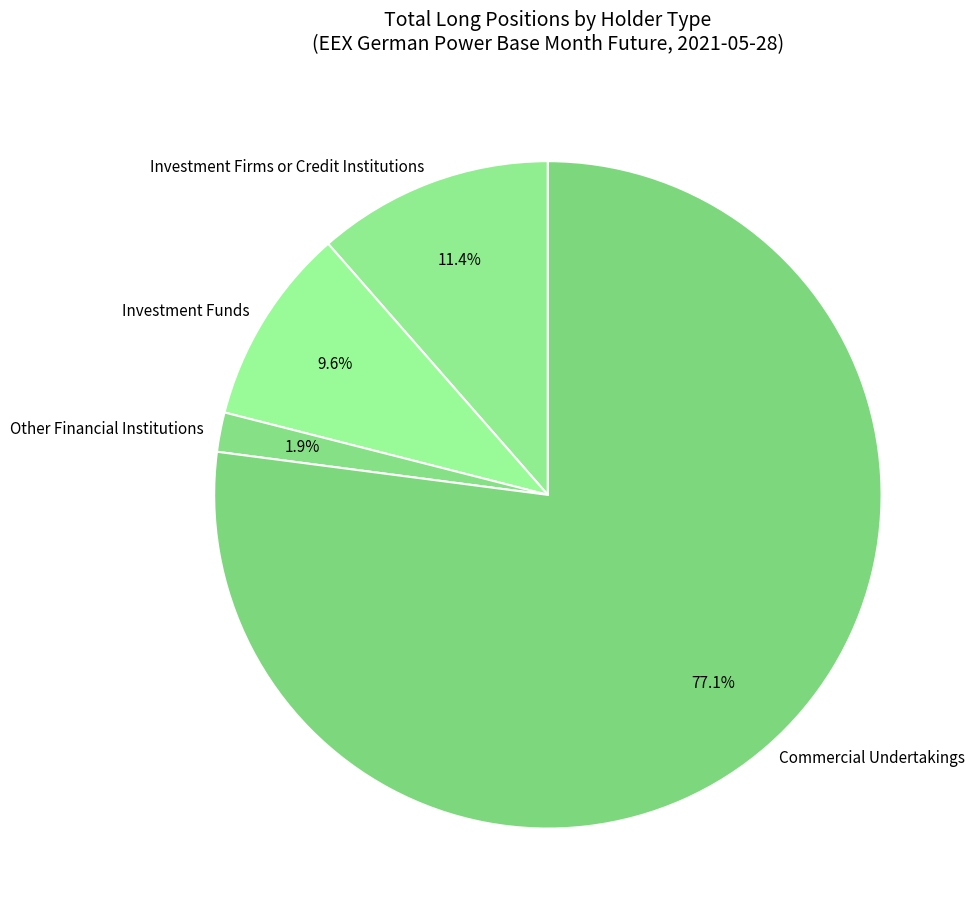

Rank the categories by value from highest to lowest.

Commercial Undertakings, Investment Firms or Credit Institutions, Investment Funds, Other Financial Institutions